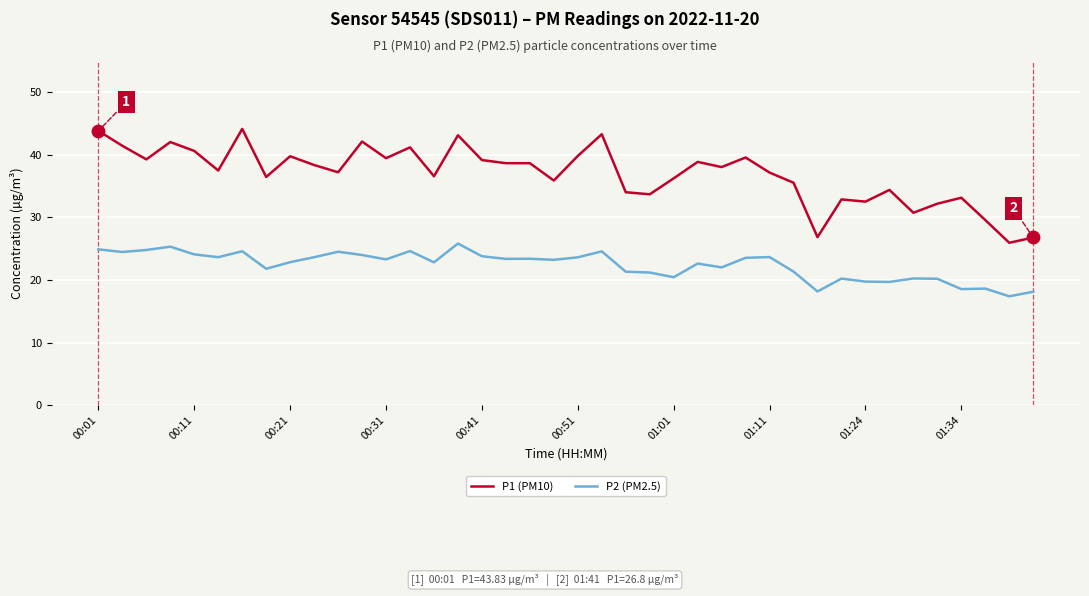

Which series has the largest total across all categories?

P1 (PM10)